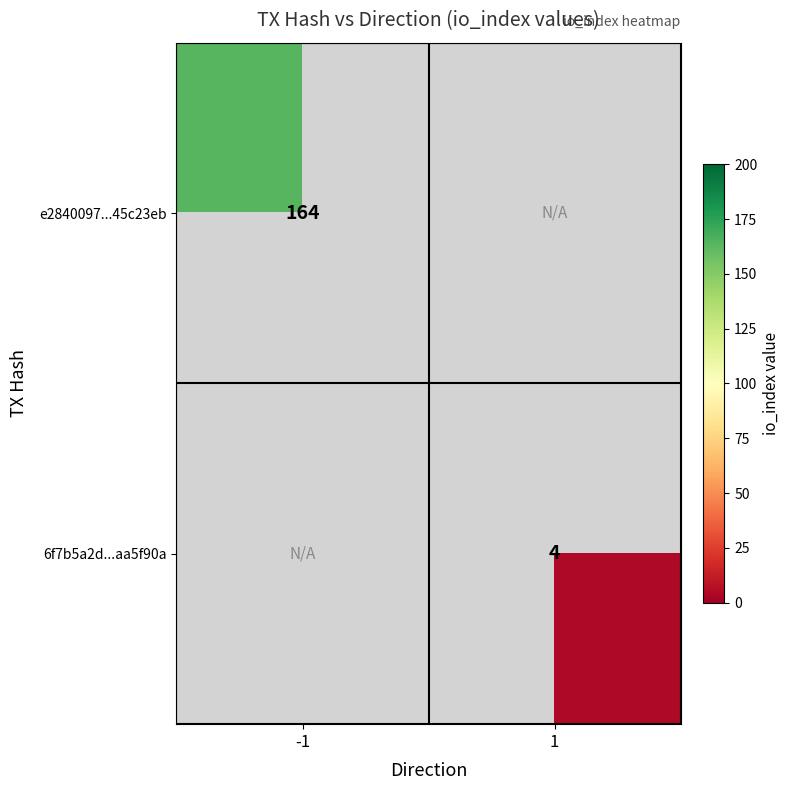

Between 1 and -1, which is larger?

-1